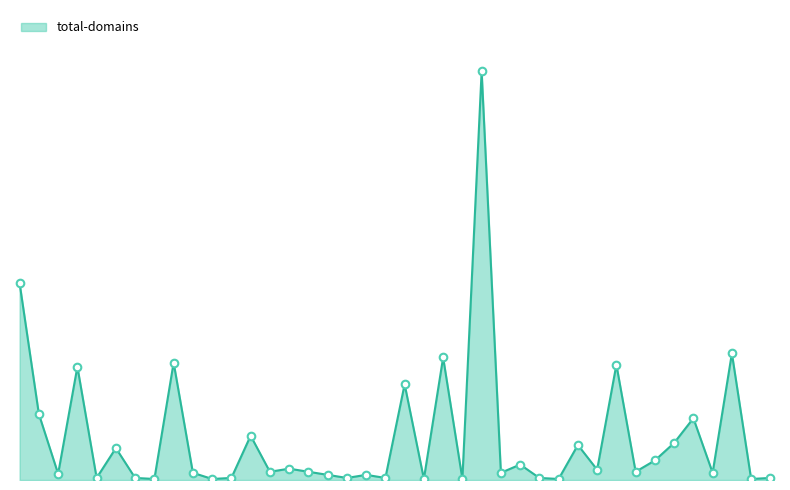

Is this an area chart (filled region under the line)?

Yes